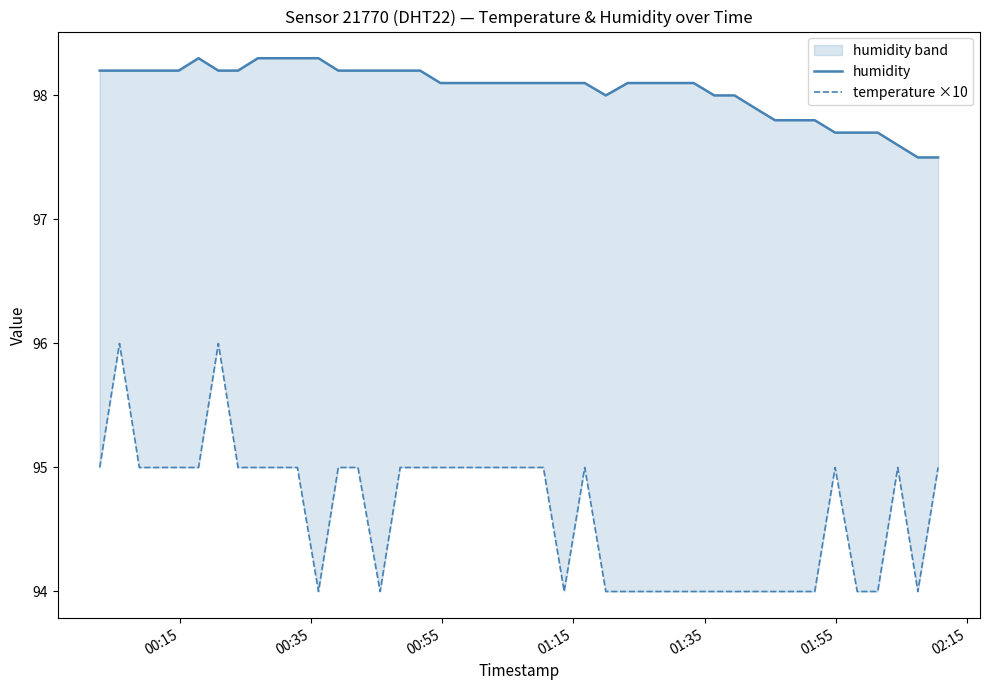

Is the value of temperature ×10 at 34 greater than the value of humidity at 7?

No